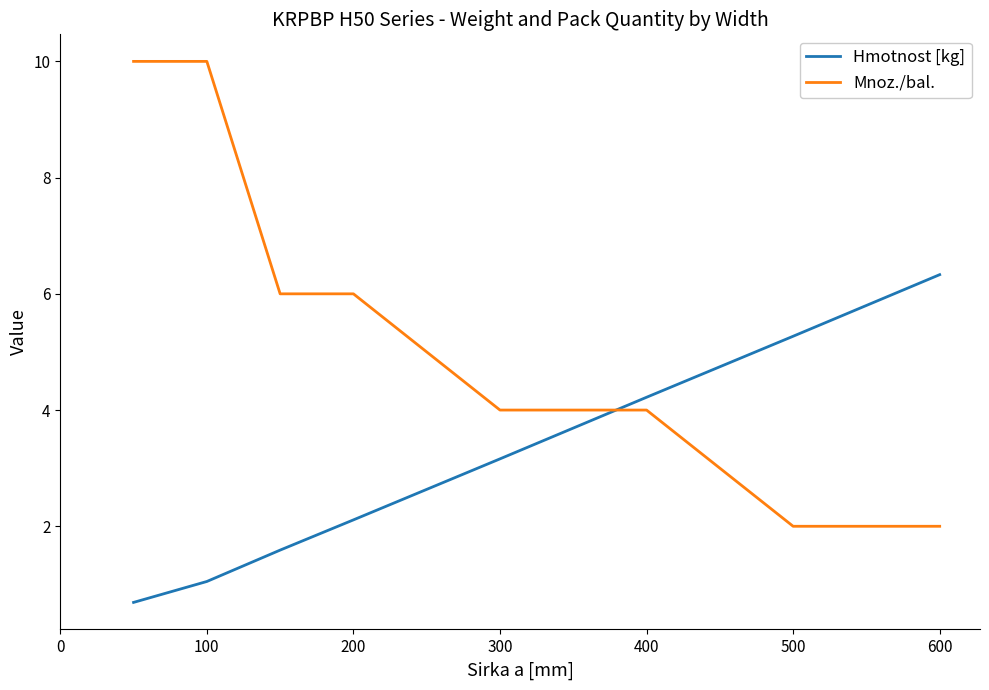

Does the chart display data point markers on the line(s)?

No